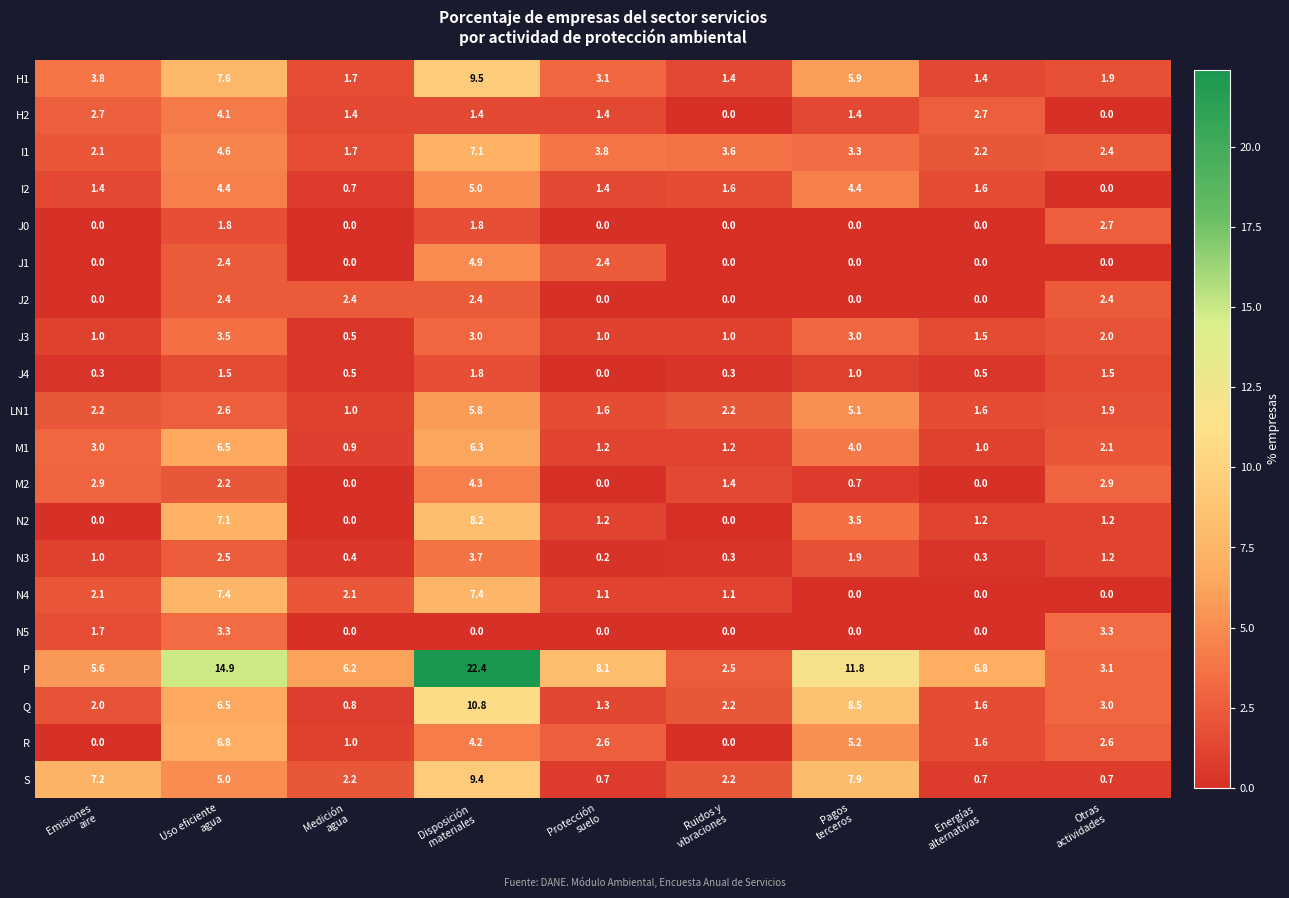

List the series in order of their peak value, highest first.

P, Q, H1, S, N2, N4, I1, R, M1, LN1, I2, J1, M2, H2, N3, J3, N5, J0, J2, J4